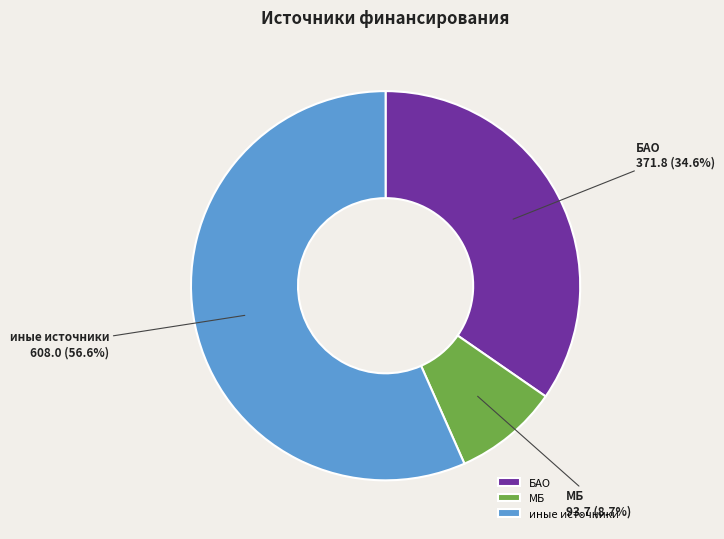

Rank the categories by value from highest to lowest.

иные источники, БАО, МБ